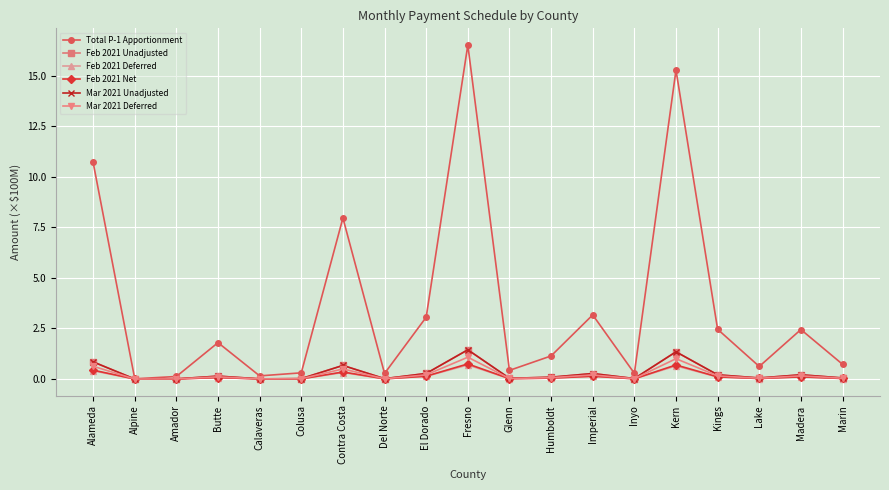

How many lines are shown in the chart?

6